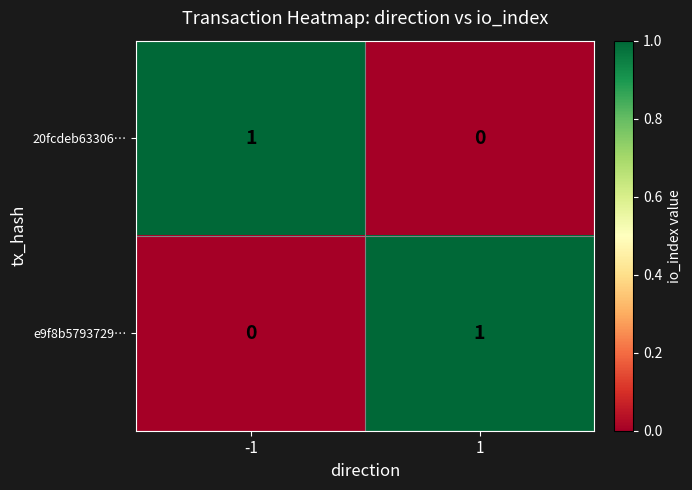

Is the value of 20fcdeb63306… at -1 greater than the value of e9f8b5793729… at -1?

Yes